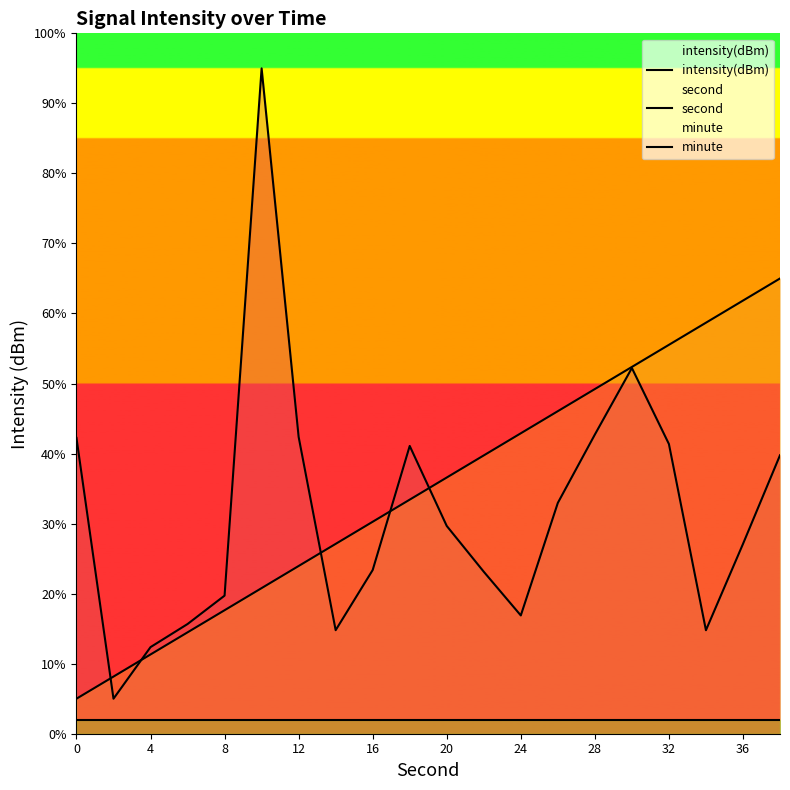

Does the chart display data point markers on the line(s)?

No